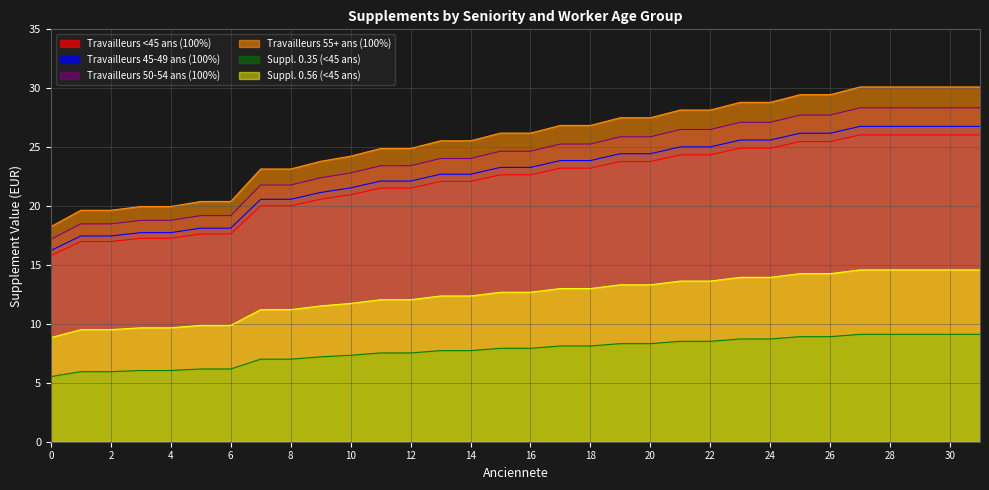

True or false: Travailleurs 50-54 ans (100%) and Travailleurs 55+ ans (100%) cross at least once.

False